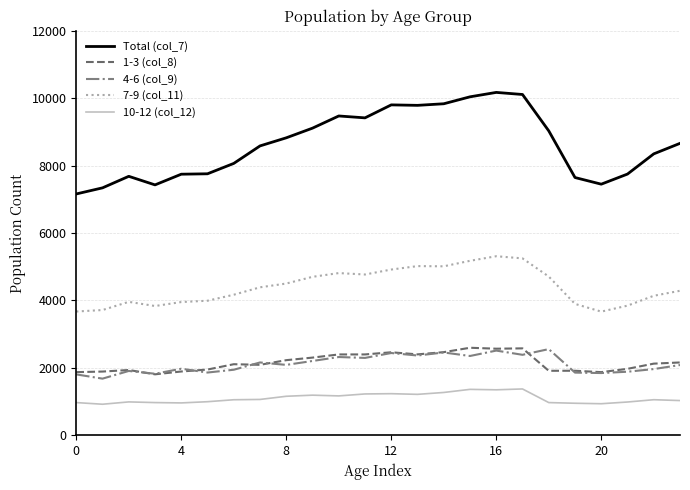

What is the maximum value for Total (col_7)?

10171